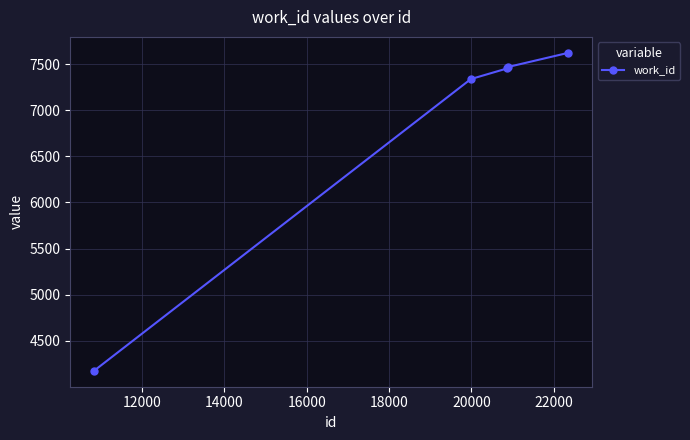

What is the average value?

6812